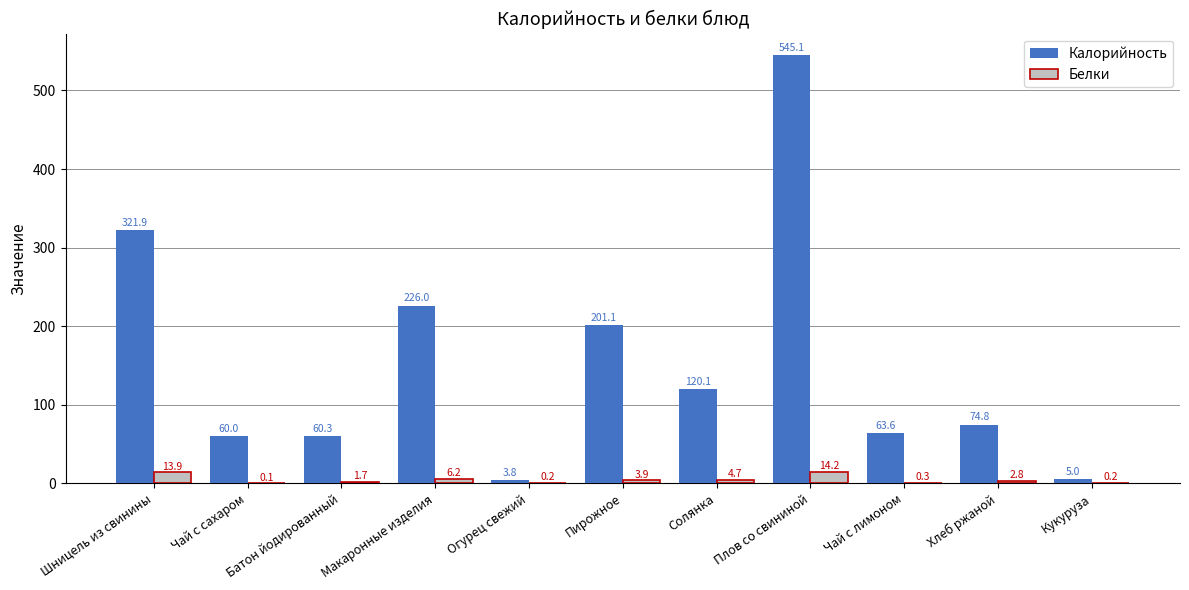

The Белки series shows 6.2 at Макаронные изделия. True or false?

True